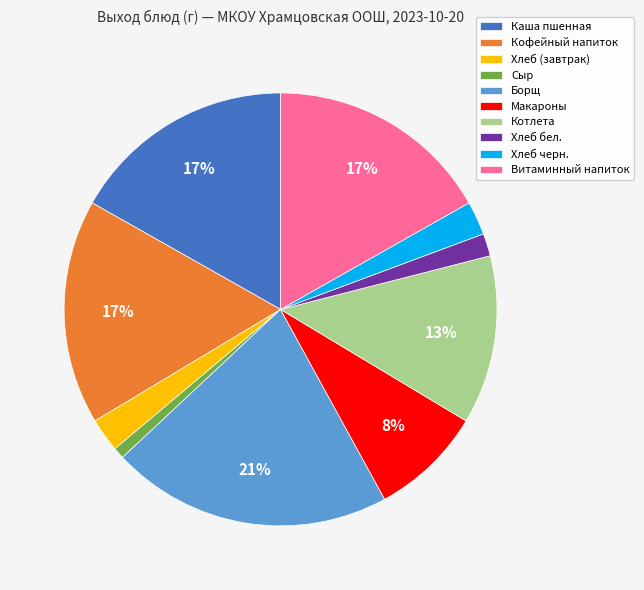

Which category has the smallest portion of the pie?

Сыр